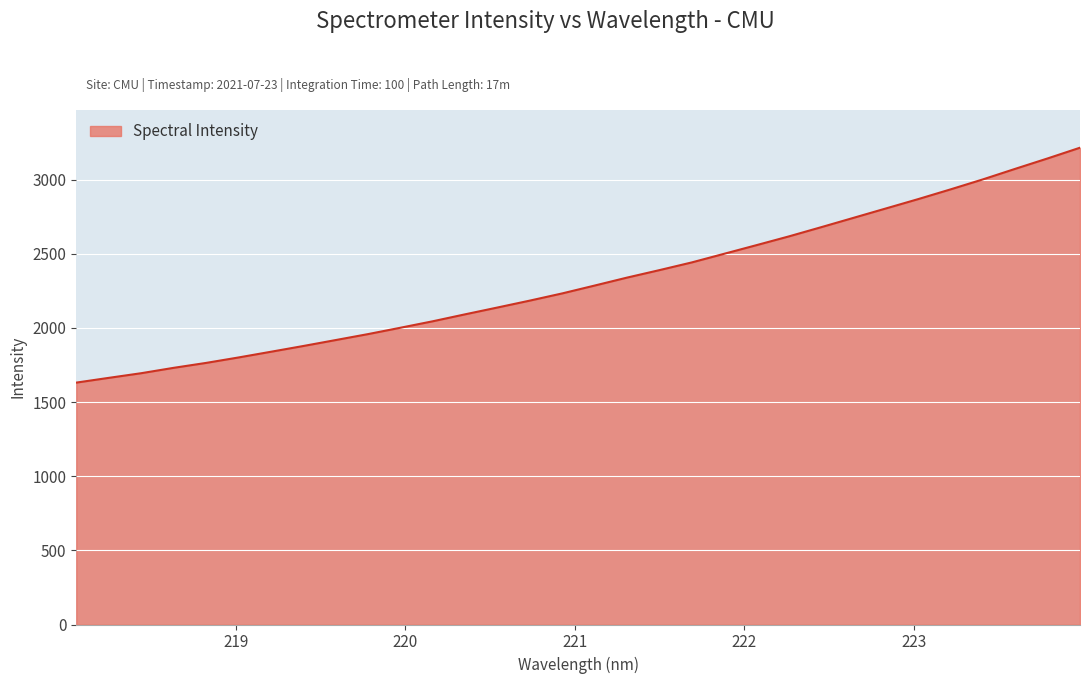

Reading left to right, what are all the values shown in this chart?

218.0596=1631.5	218.2508=1663.5	218.442=1694.8	218.6332=1731.0	218.8244=1764.2	219.0156=1800.8	219.2067=1839.4	219.3979=1878.2	219.589=1918.3	219.7801=1958.5	219.9712=2001.4	220.1623=2045.1	220.3533=2092.1	220.5444=2138.1	220.7354=2184.7	220.9264=2233.2	221.1174=2286.1	221.3083=2339.7	221.4993=2390.1	221.6902=2442.1	221.8812=2500.3	222.0721=2558.6	222.263=2617.6	222.4538=2679.8	222.6447=2743.0	222.8355=2806.1	223.0264=2869.4	223.2172=2934.9	223.408=3002.3	223.5987=3073.5	223.7895=3143.6	223.9802=3215.8